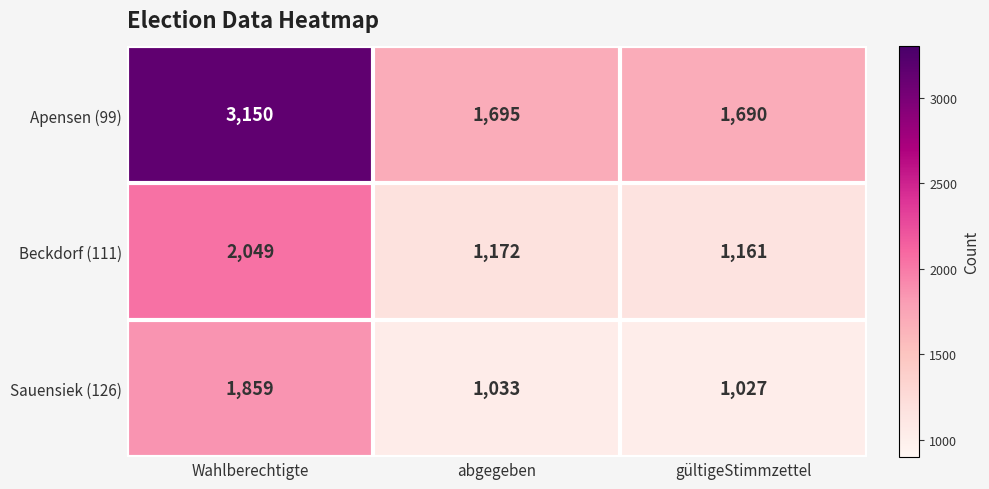

List the series in order of their overall mean, highest first.

Apensen (99), Beckdorf (111), Sauensiek (126)